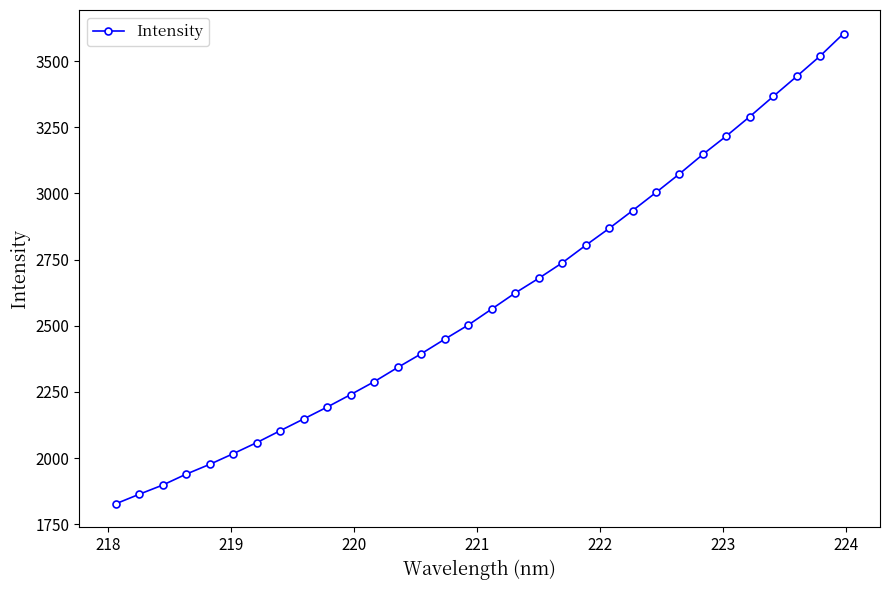

True or false: there are more than 1 points higher than both neighbors.

False